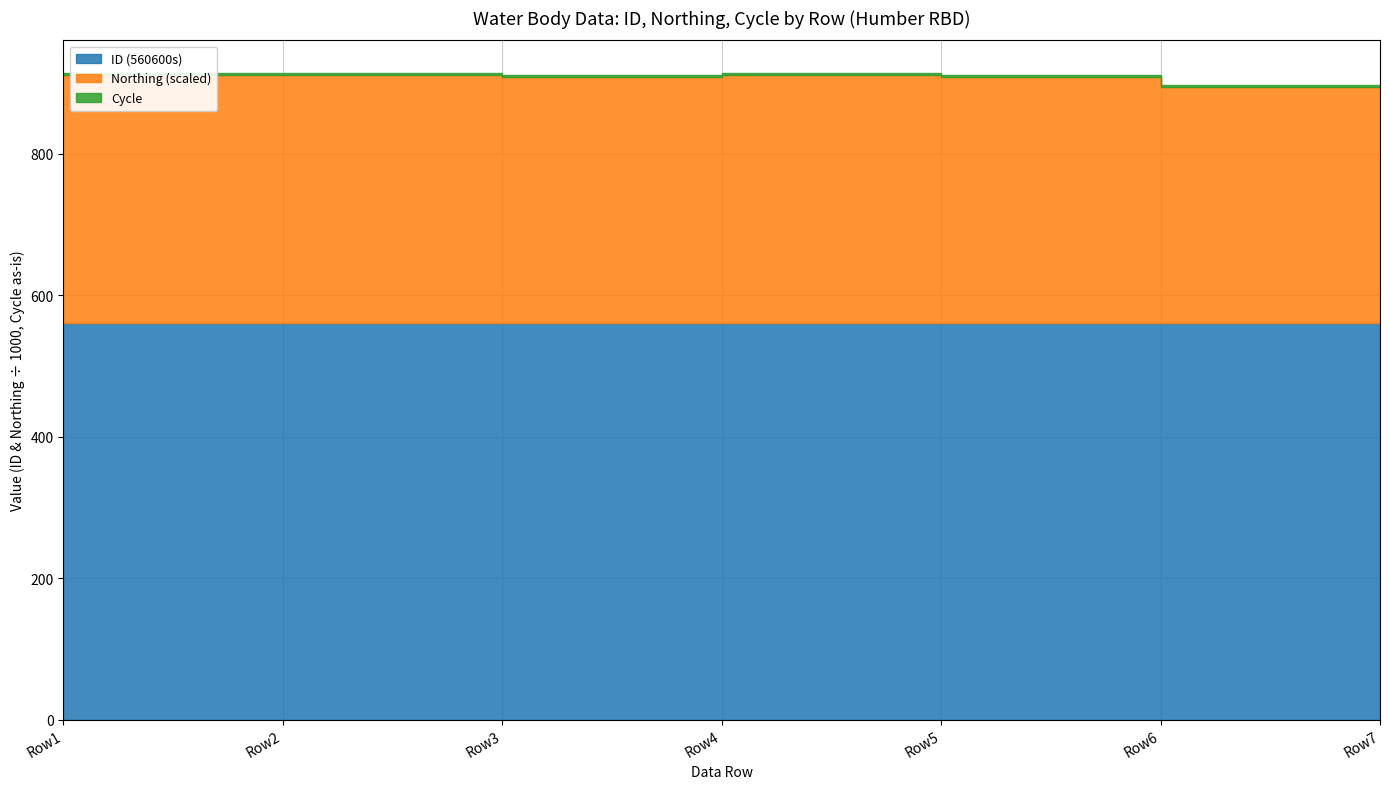

How many lines are shown in the chart?

3